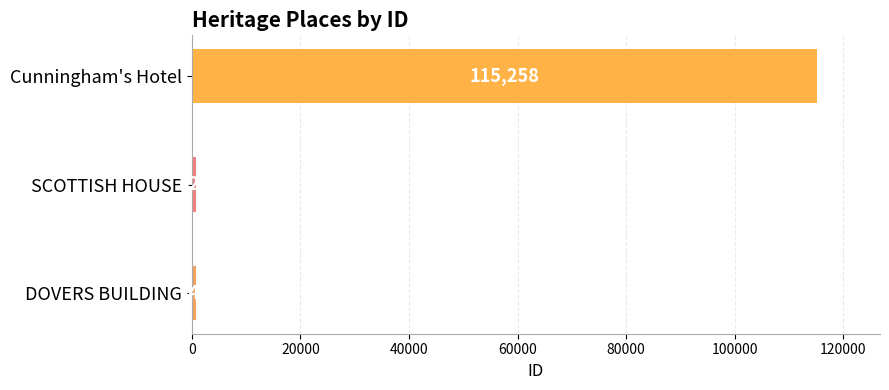

How many categories are shown in the chart?

3